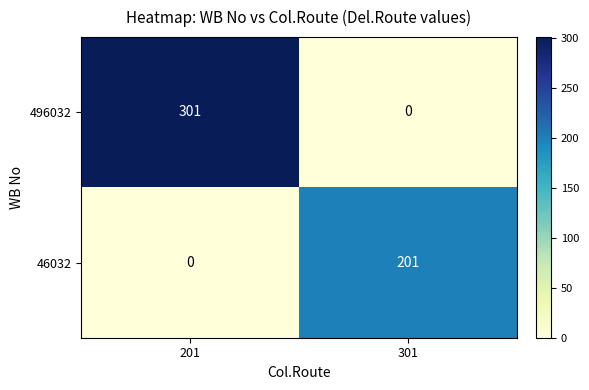

What is the total value across all series at 301?

201